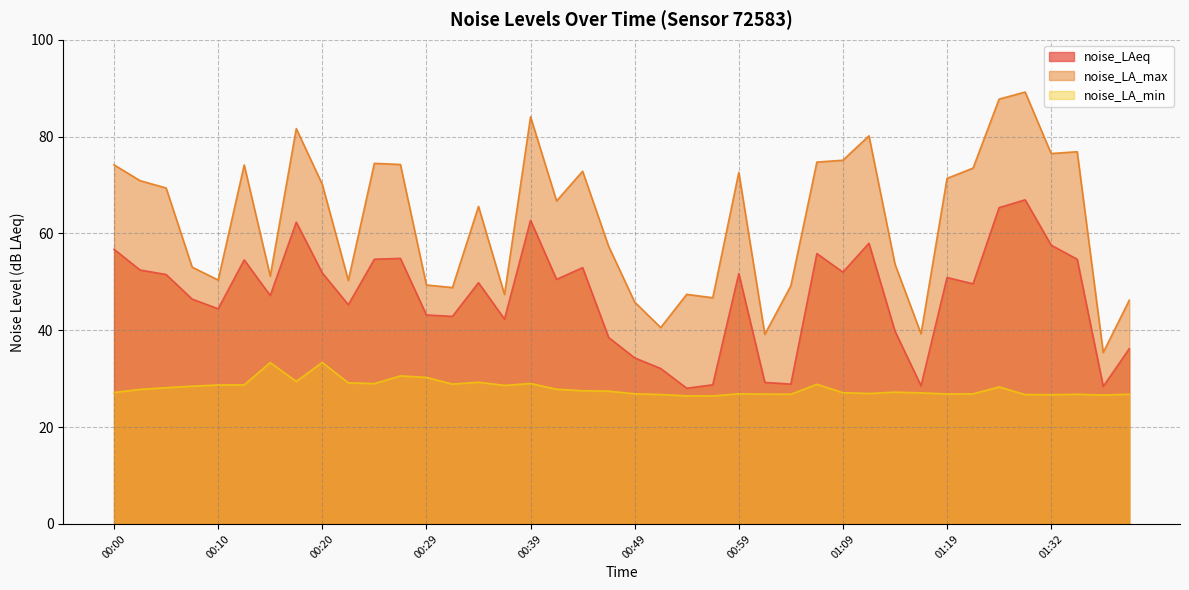

The value of noise_LA_min at 01:06 is 46.5. True or false?

False